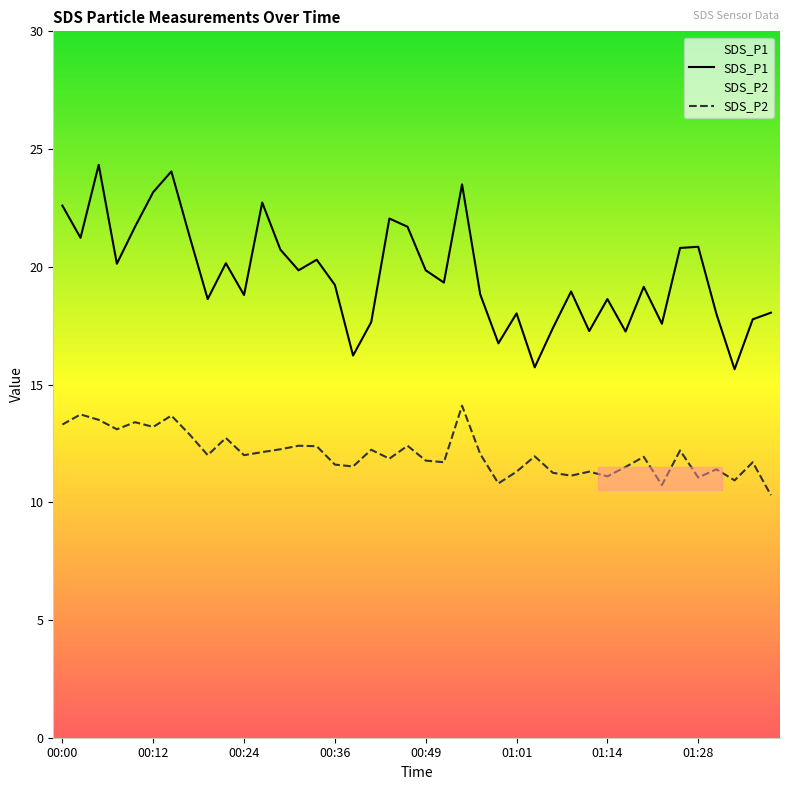

True or false: SDS_P2 and SDS_P1 intersect in this chart.

False